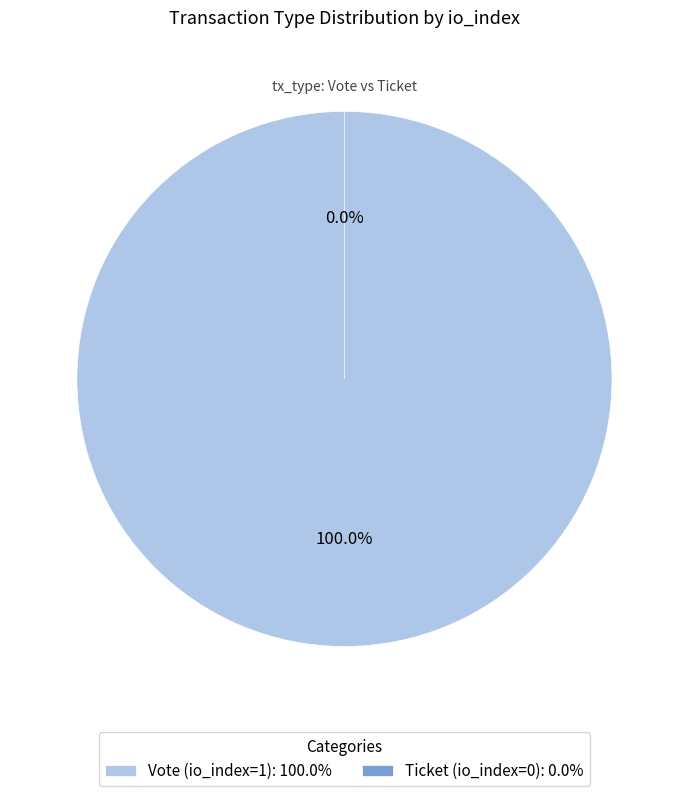

To the nearest percent, what is the difference between the Vote (io_index=1) and Ticket (io_index=0) slice percentages?

100%